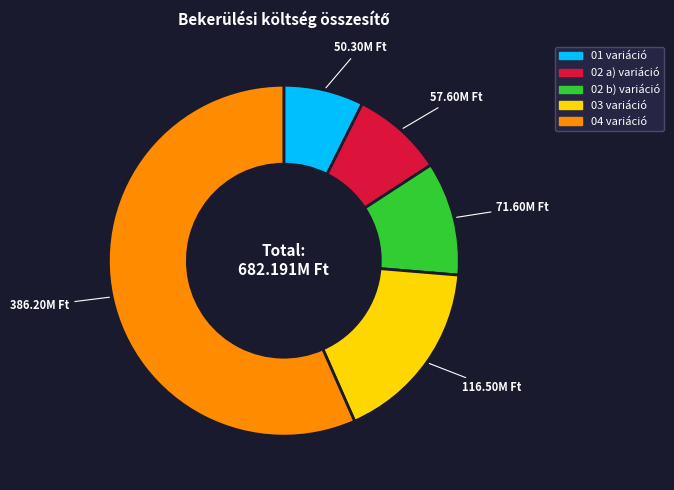

Combined, do 04 variáció and 02 a) variáció account for over 50%?

Yes